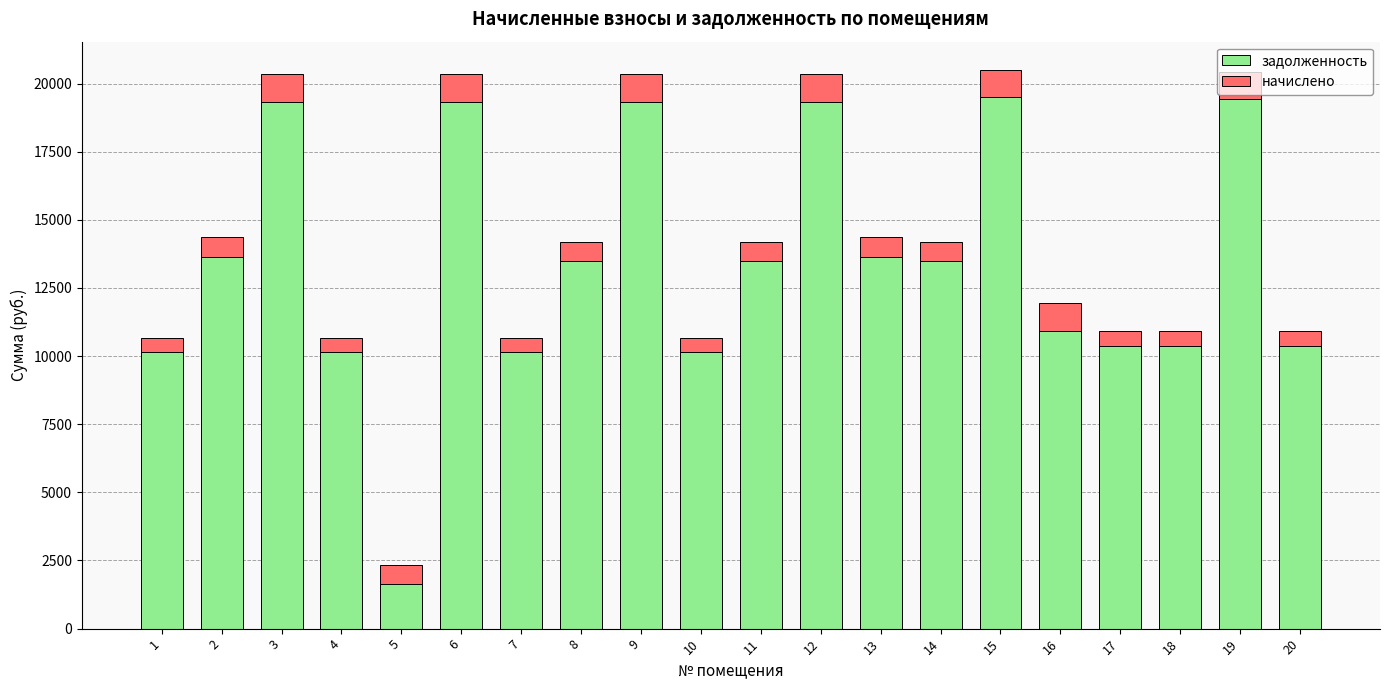

What is the difference between the second highest and second lowest values in the задолженность series?

9289.7